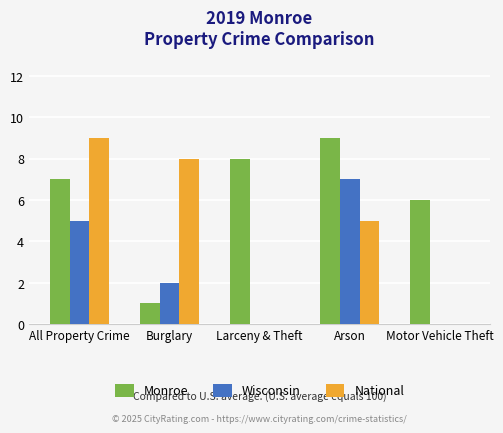

Where is Wisconsin nearest to the value 3?

Burglary